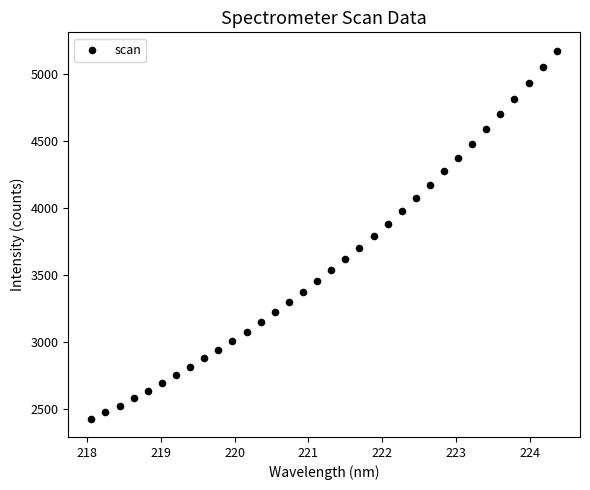

What is the range of X values (max minus min)?

6.3